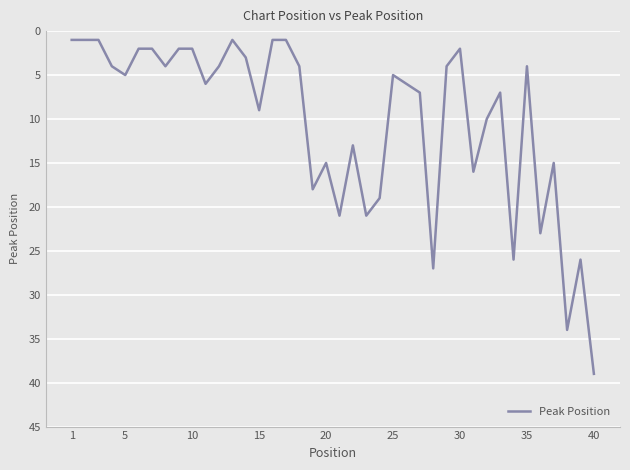

What is the maximum value shown in the chart?

39